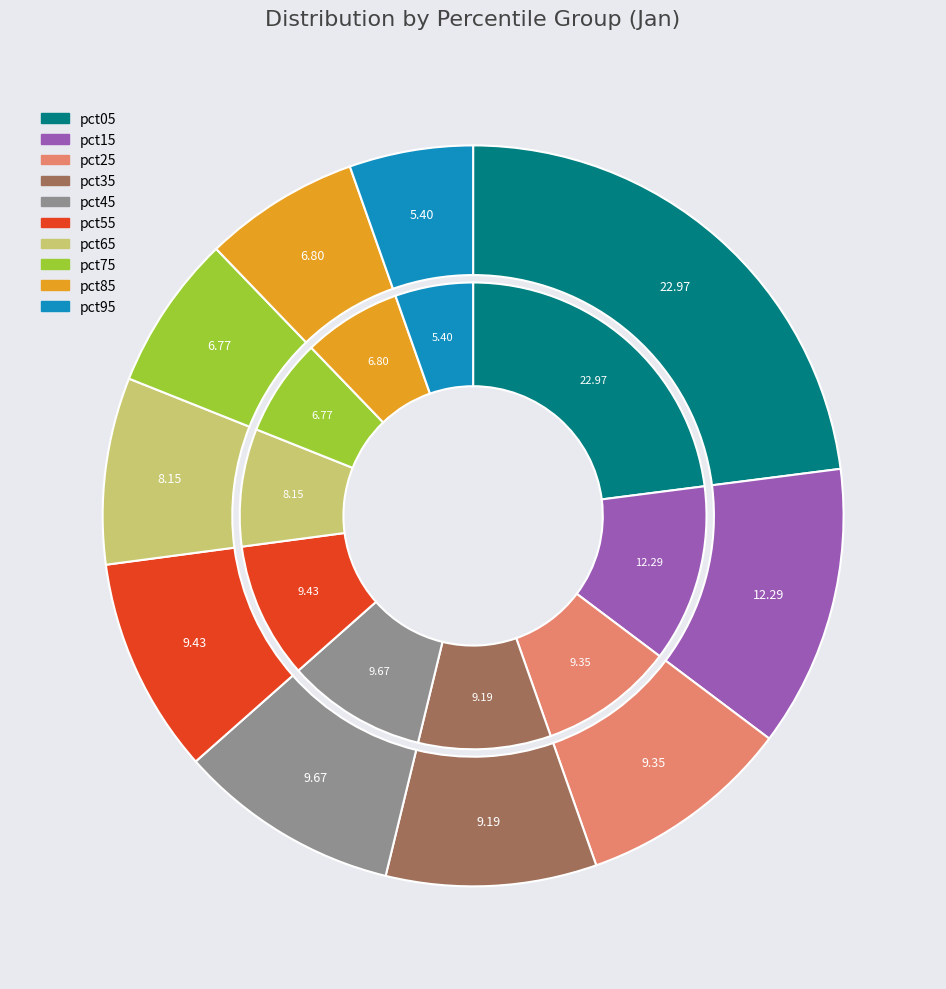

How many segments does this pie chart have?

10